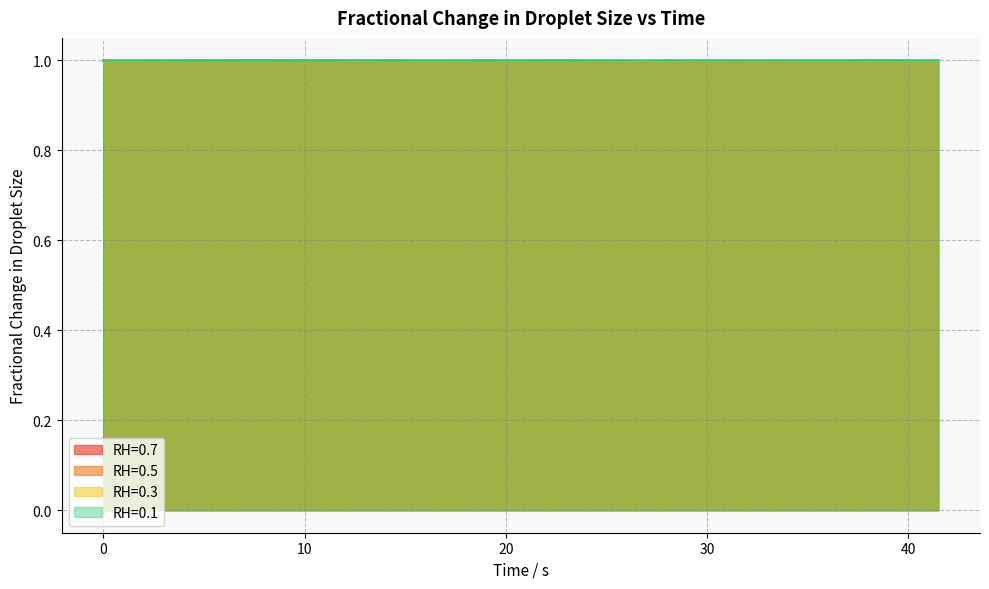

The value of RH=0.3 at 34.688 is 1.7. True or false?

False